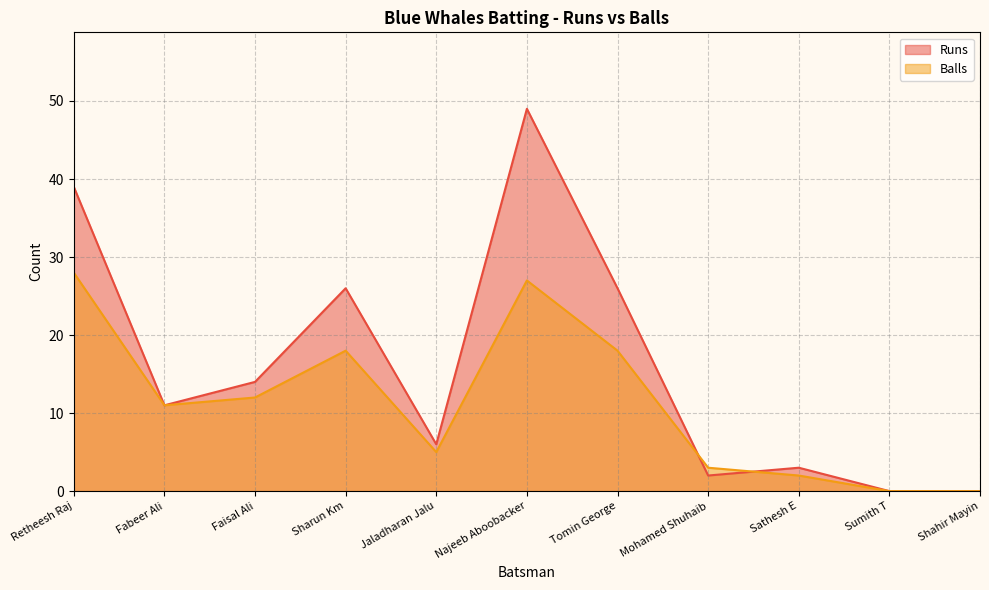

Count the number of categories in the chart.

11